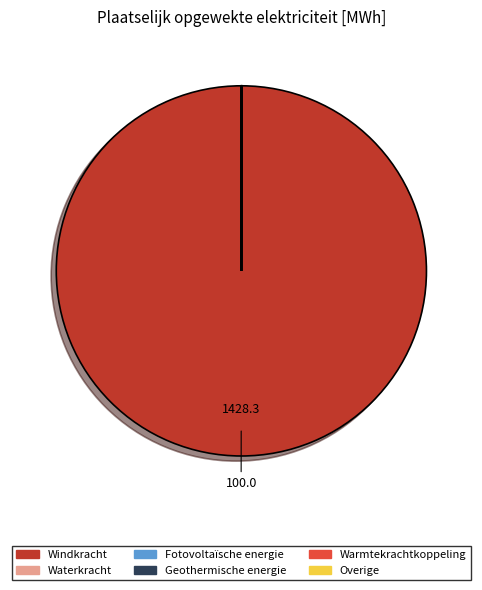

Which slice represents more than half of the pie?

Windkracht